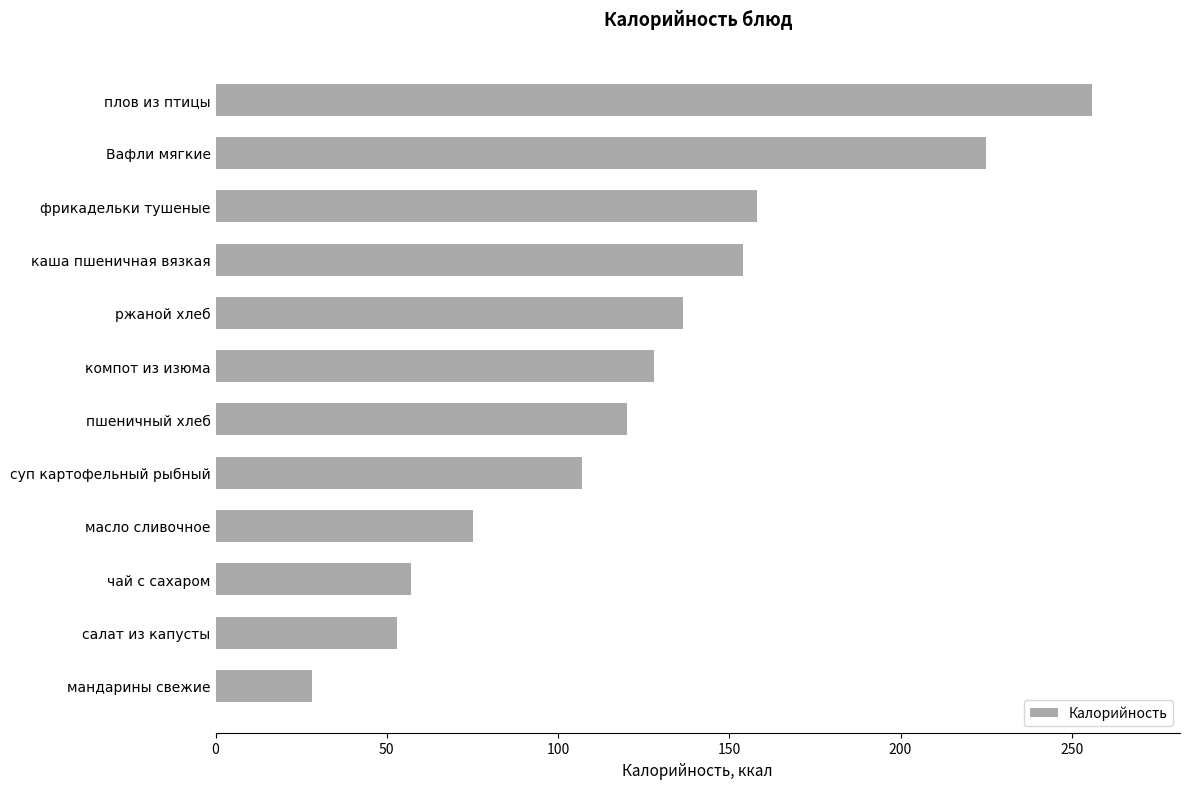

List the labels in order of value, largest first.

плов из птицы, Вафли мягкие, фрикадельки тушеные, каша пшеничная вязкая, ржаной хлеб, компот из изюма, пшеничный хлеб, суп картофельный рыбный, масло сливочное, чай с сахаром, салат из капусты, мандарины свежие